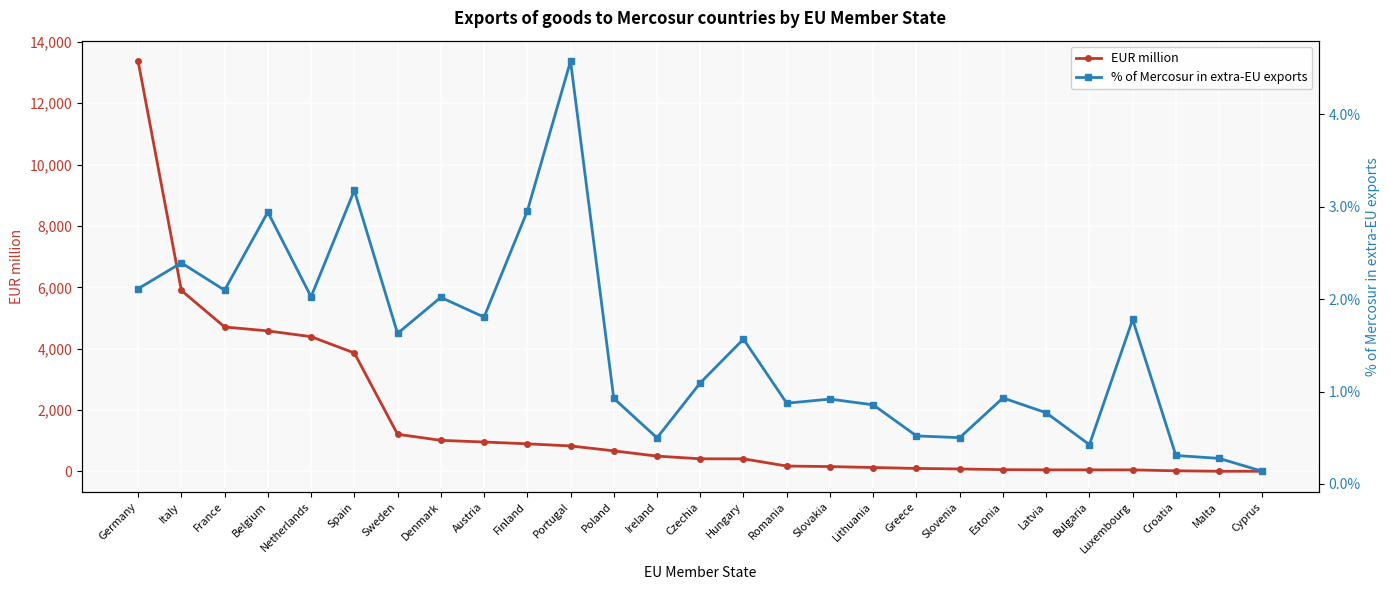

What position from the left is Poland?

12